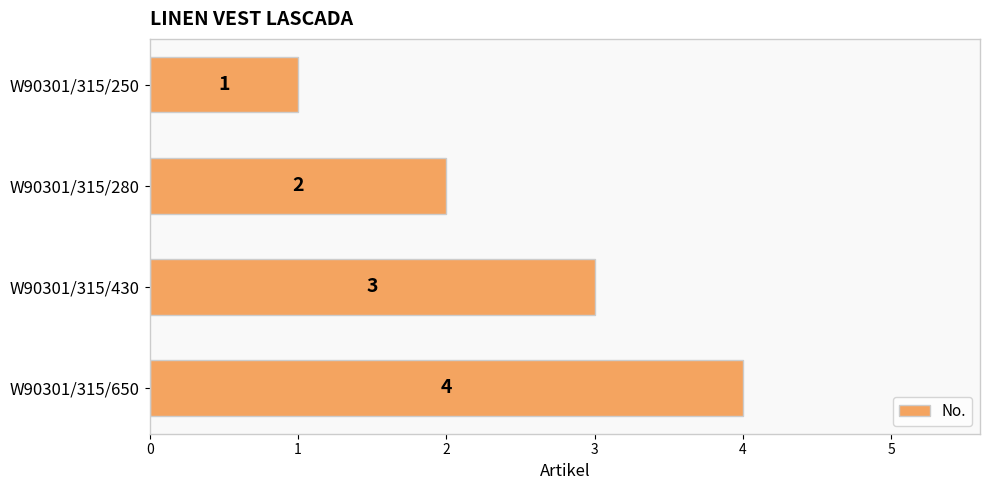

Rank the categories by value from highest to lowest.

W90301/315/650, W90301/315/430, W90301/315/280, W90301/315/250